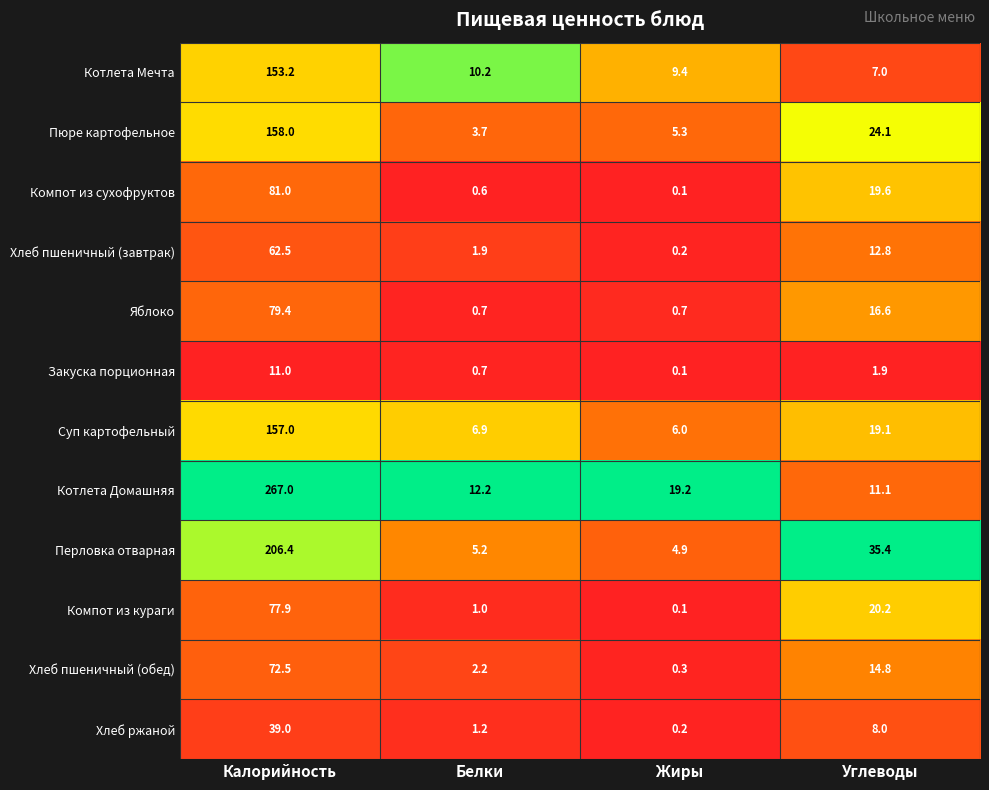

What is the difference between the second highest and second lowest values in the Хлеб ржаной series?

6.8